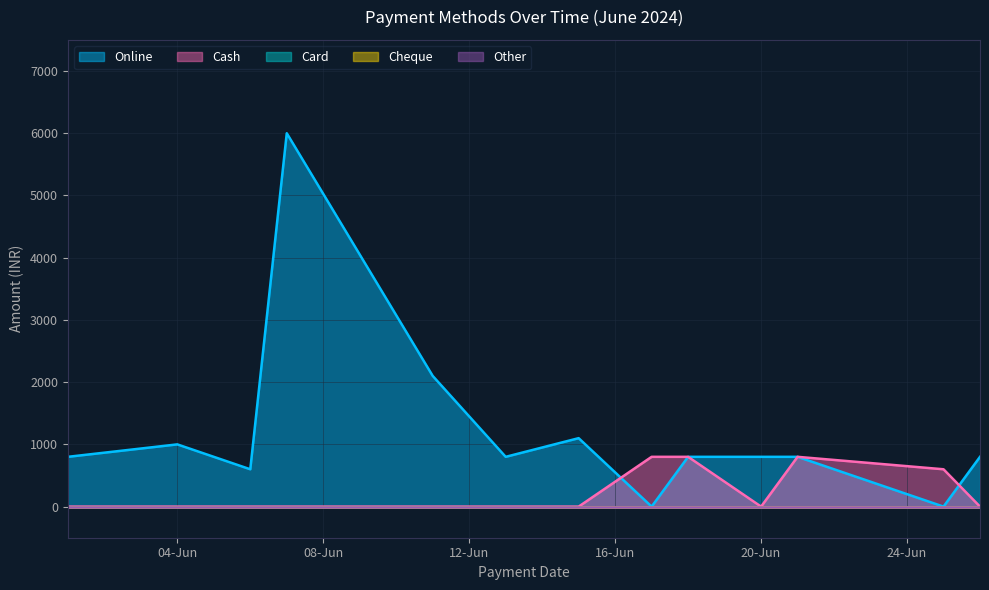

List the series in order of their peak value, lowest first.

Card, Cheque, Other, Cash, Online